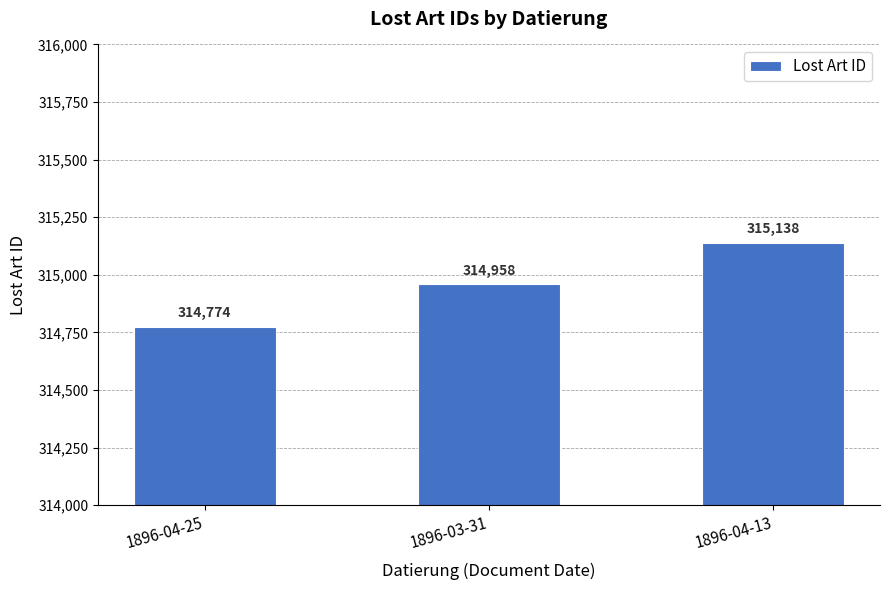

What is the ratio of the value at 1896-03-31 to the value at 1896-04-13?

1.0